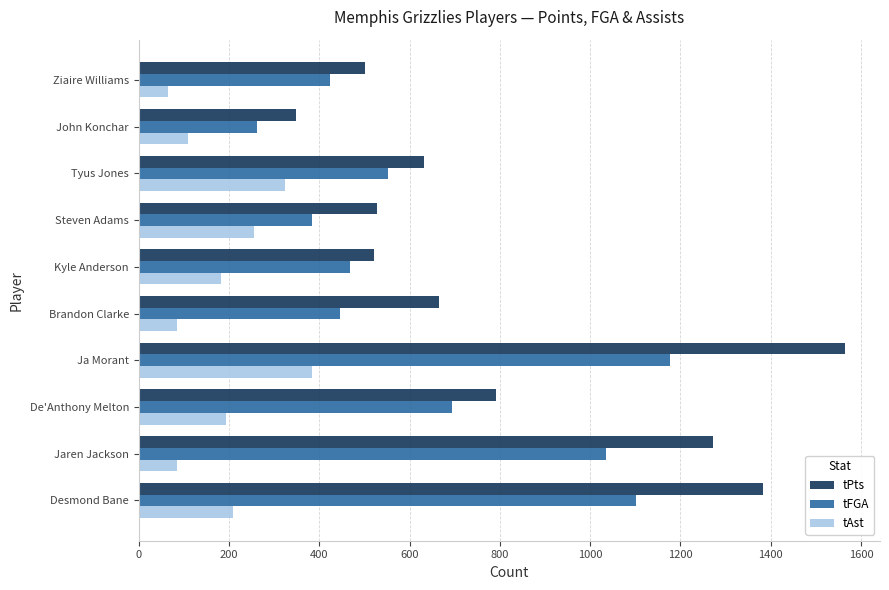

At which label is tFGA closest to 719?

De'Anthony Melton